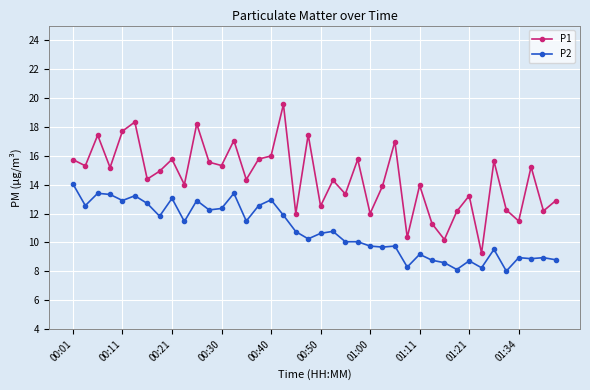

Which series has the largest range (max minus min)?

P1